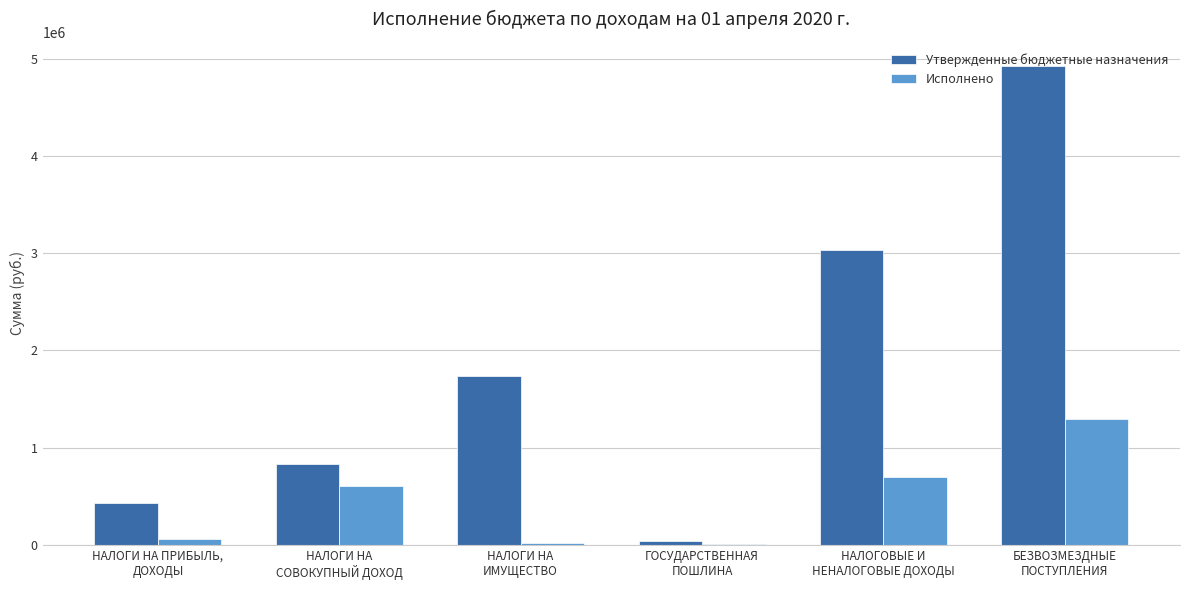

Which series has the largest total across all categories?

Утвержденные бюджетные назначения